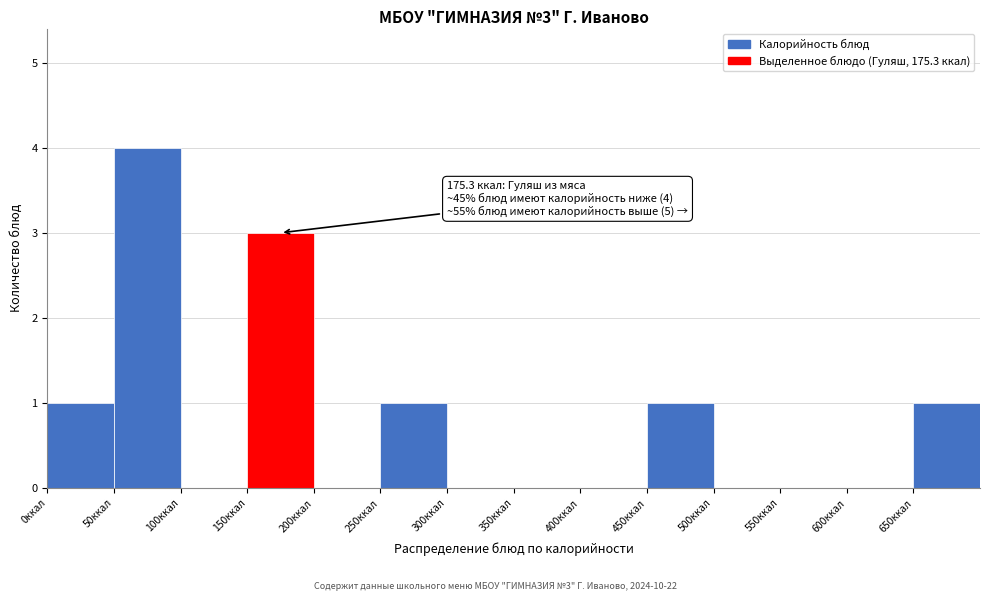

Over which range of the x-axis is the bar tallest?

50 to 100